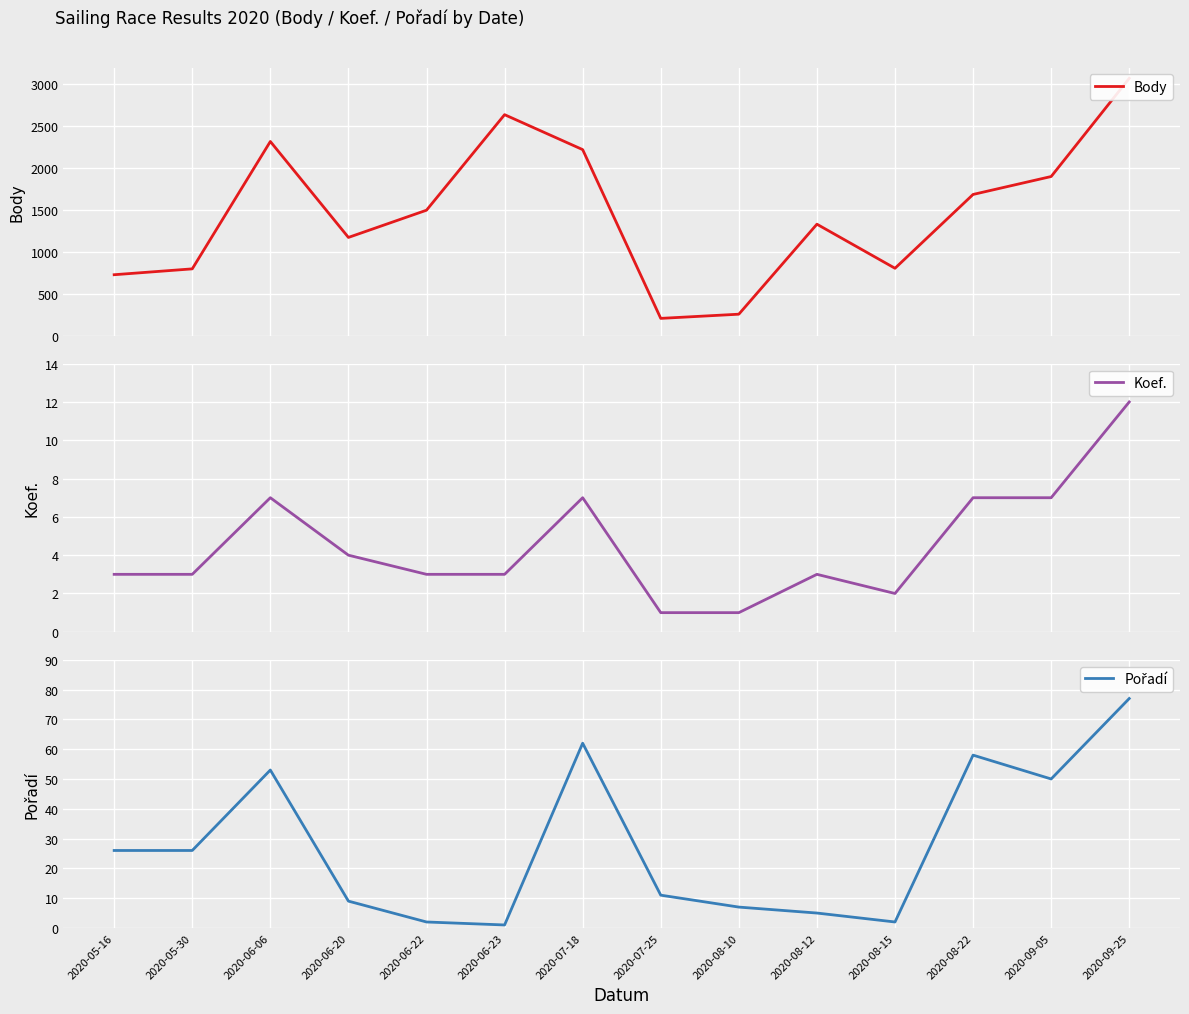

How many distinct data groups are displayed?

3